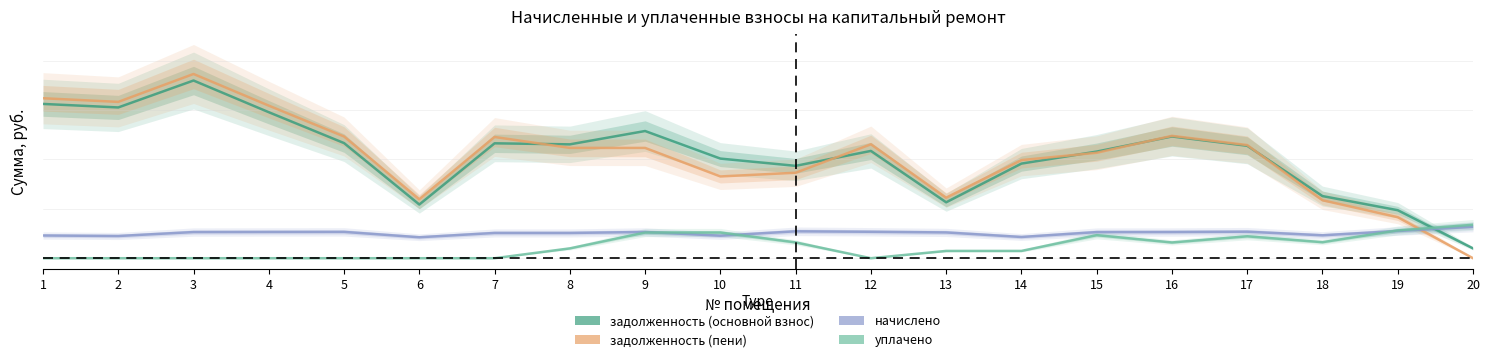

At which category does задолженность (пени) reach its first local valley?

2